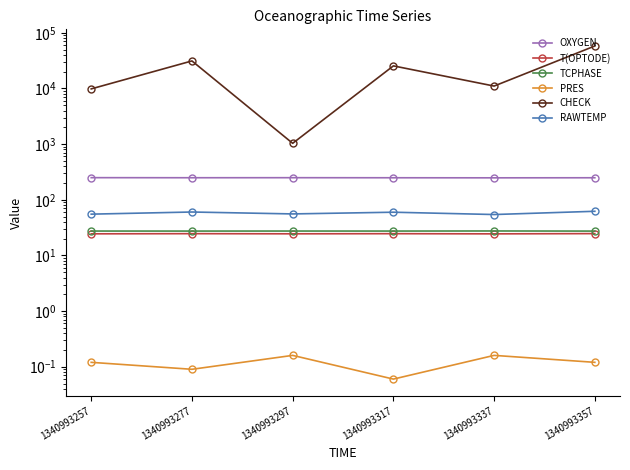

What is the difference between the OXYGEN values at 1340993257 and 1340993317?

1.0